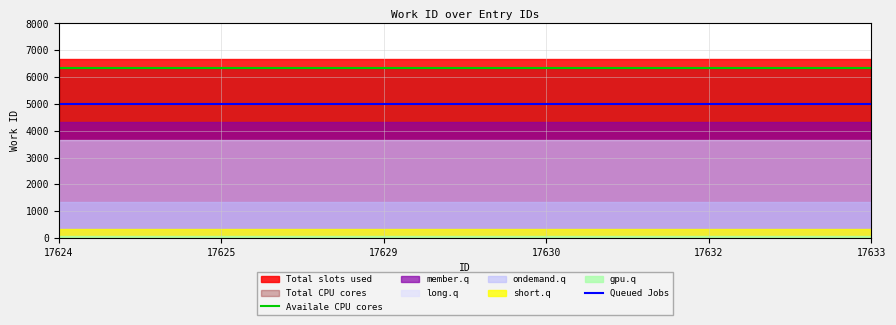

Which category has the highest value in the Queued Jobs series?

17624